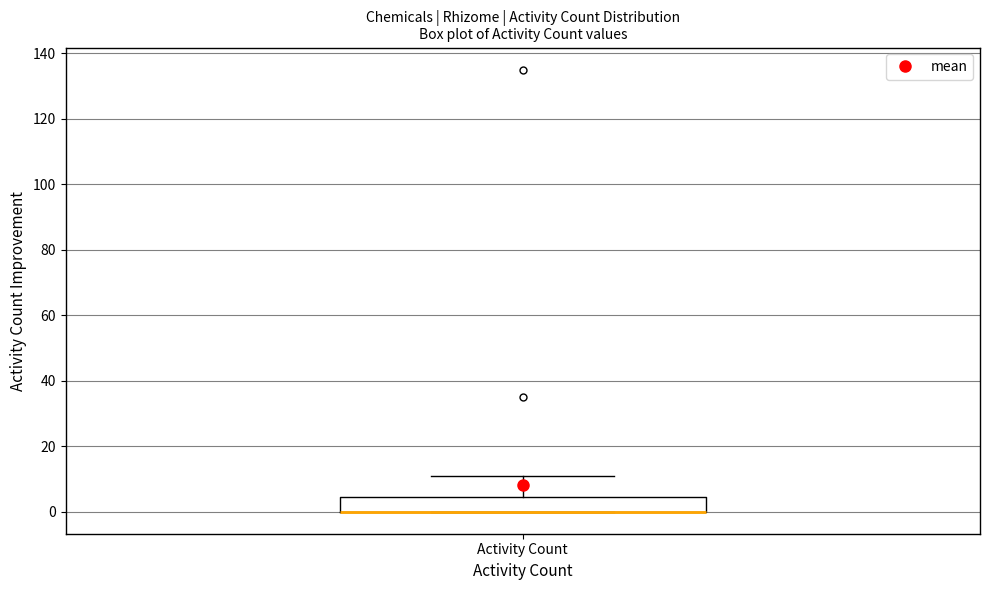

Transcribe this box plot: give where the median line is, the range the box spans, and where the two whiskers end, as read against the y-axis. The values are not printed on the chart, so give them approximately, as read against the axis.

median 0 (drawn on the box's lower edge), box 0 to 4, whiskers 0 to 12